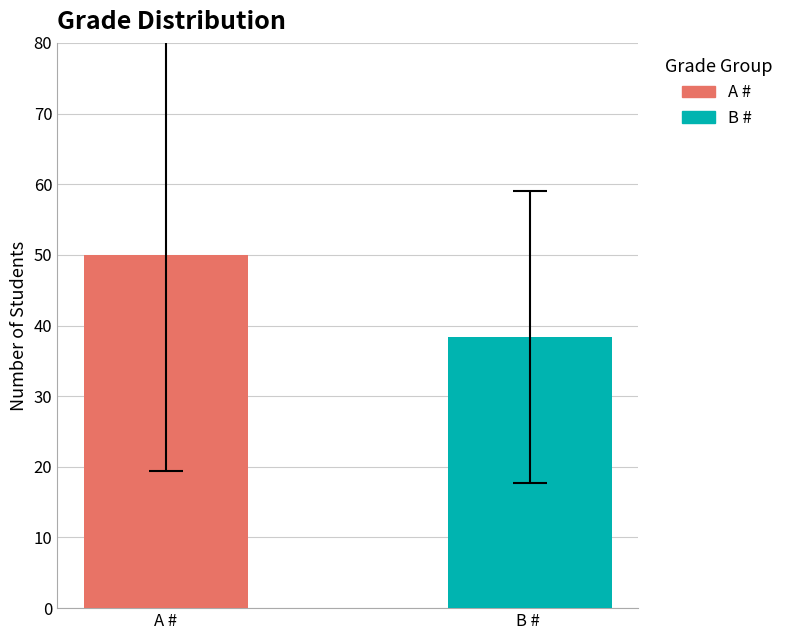

What is the greatest value displayed?

50.0